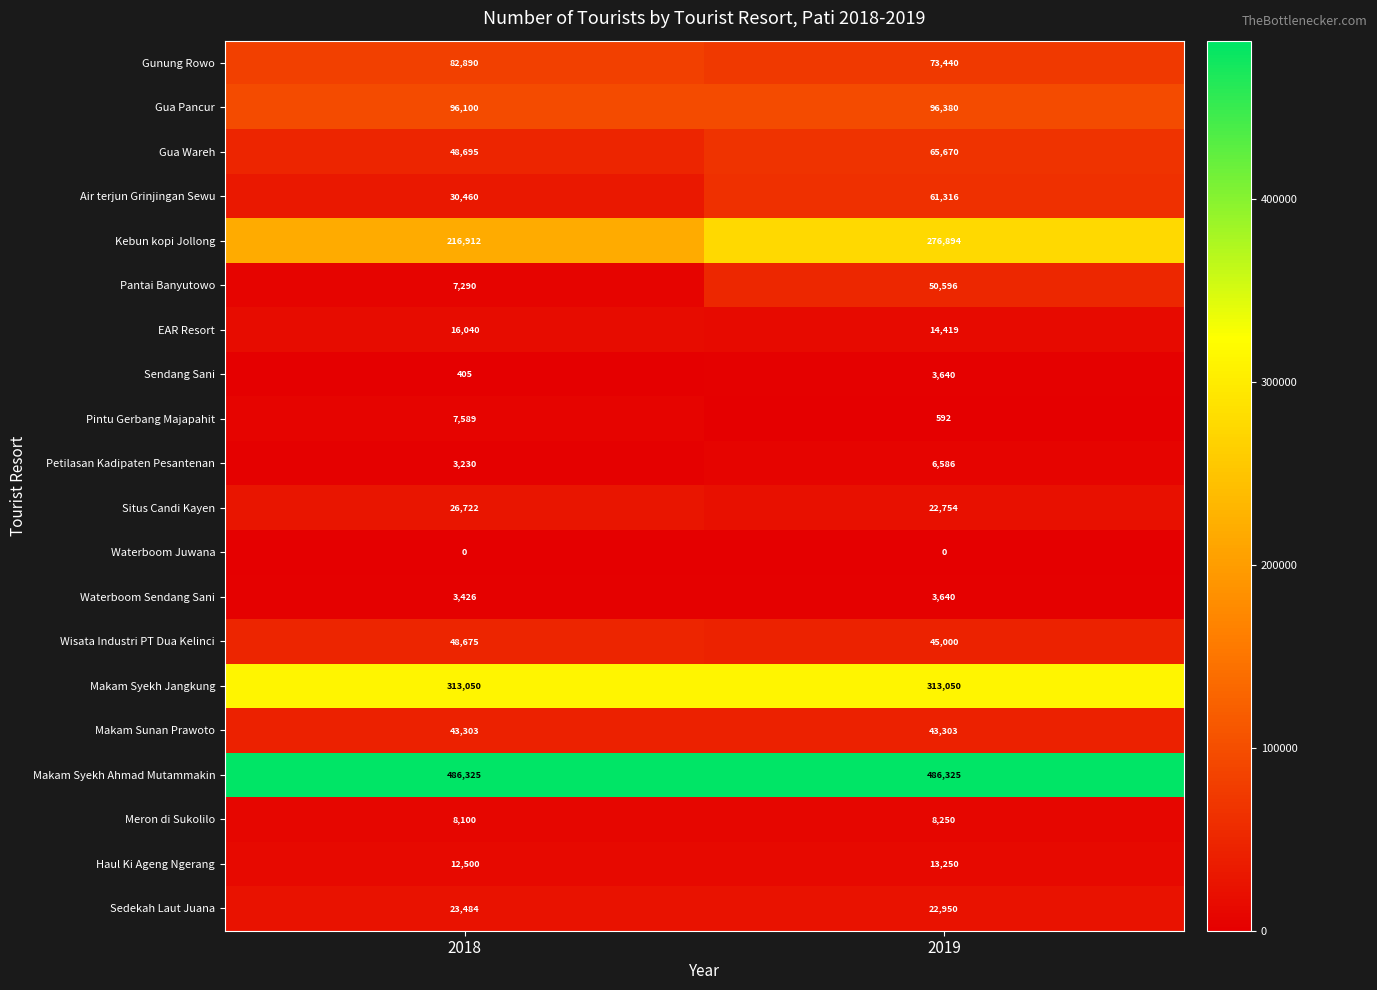

Between 2018 and 2019, which series saw the biggest shift?

Kebun kopi Jollong